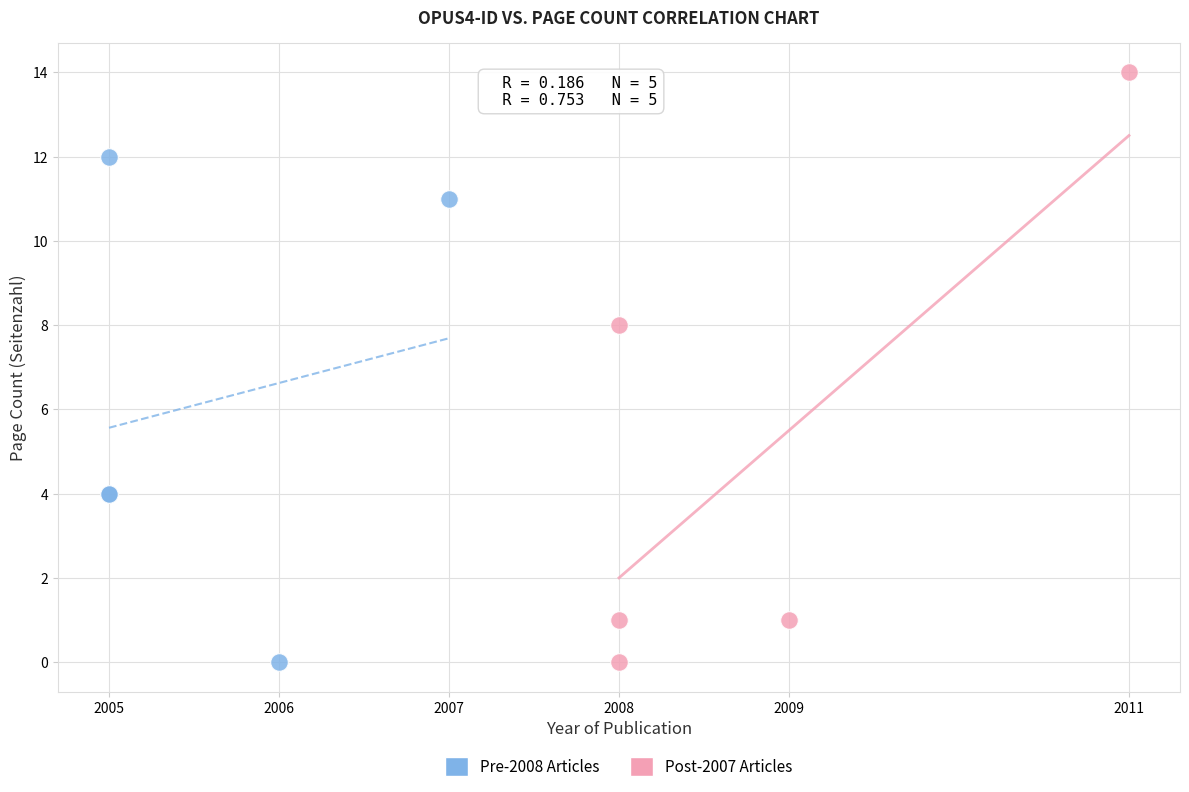

Which series has the widest spread of Y values?

Post-2007 Articles